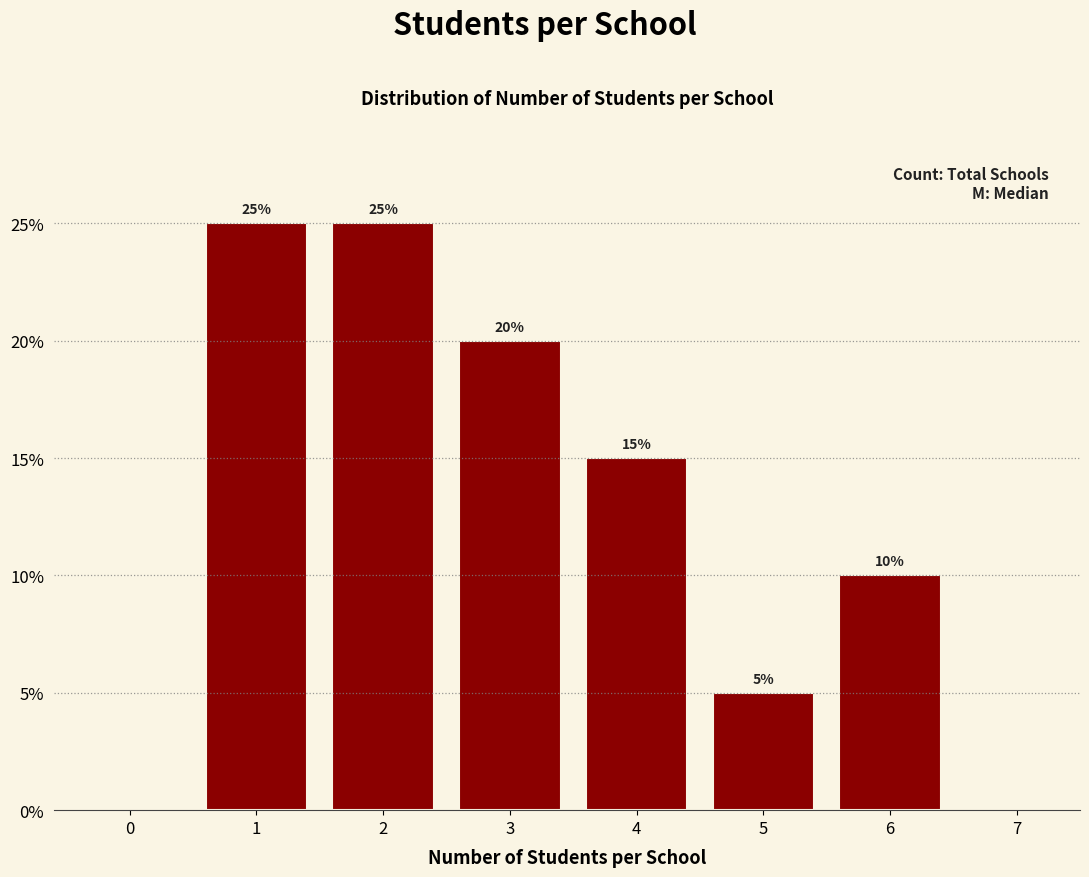

Reading right to left, what are all the values shown in this chart?

6=10	5=5	4=15	3=20	2=25	1=25	0=0